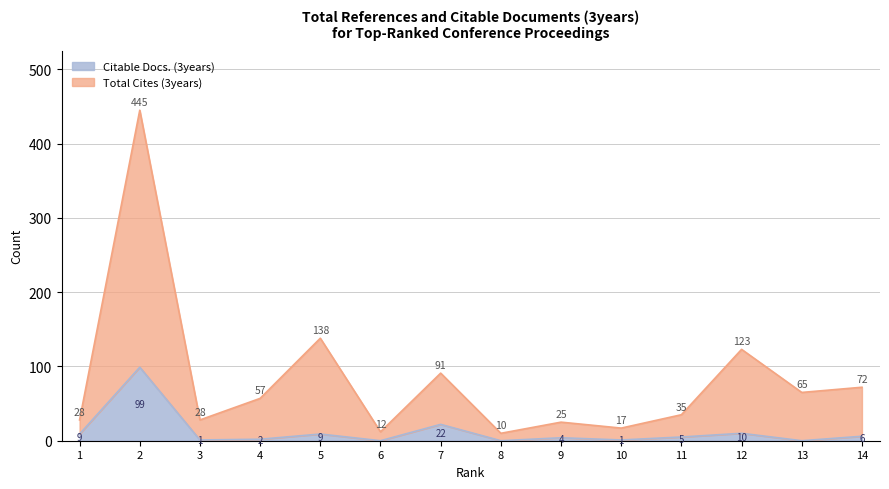

True or false: Citable Docs. (3years) and Total Cites (3years) cross at least once.

False